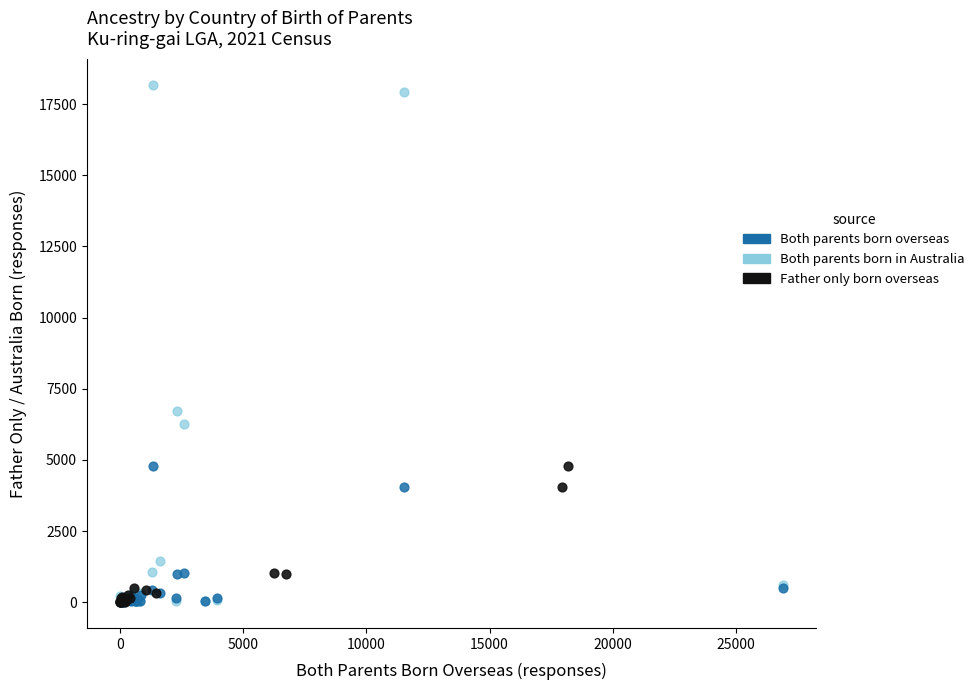

Which series contains the highest Y value?

Both parents born in Australia